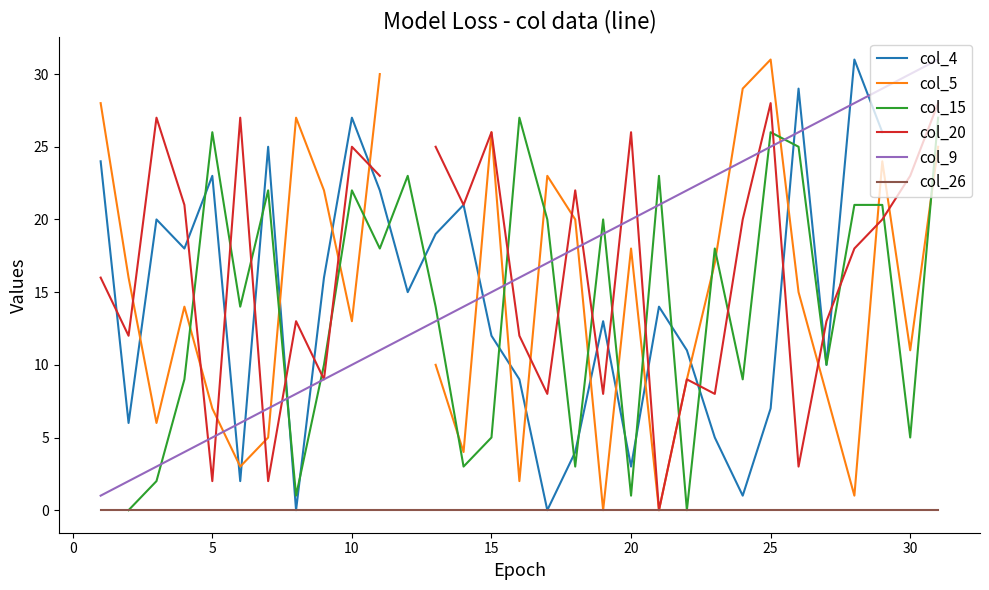

True or false: col_9 and col_26 intersect in this chart.

False